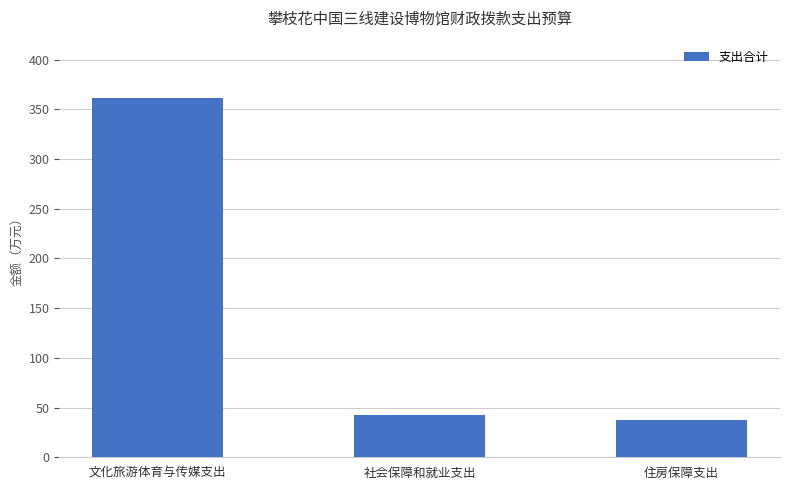

List the labels in order of value, smallest first.

住房保障支出, 社会保障和就业支出, 文化旅游体育与传媒支出